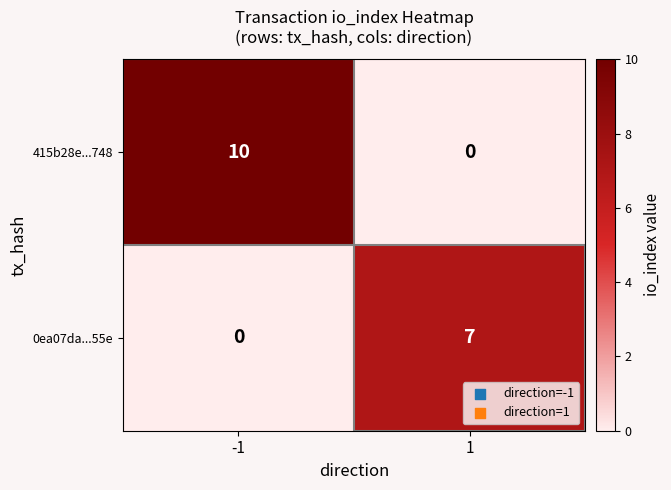

What is the sum of the 0ea07da...55e values at 1 and -1?

7